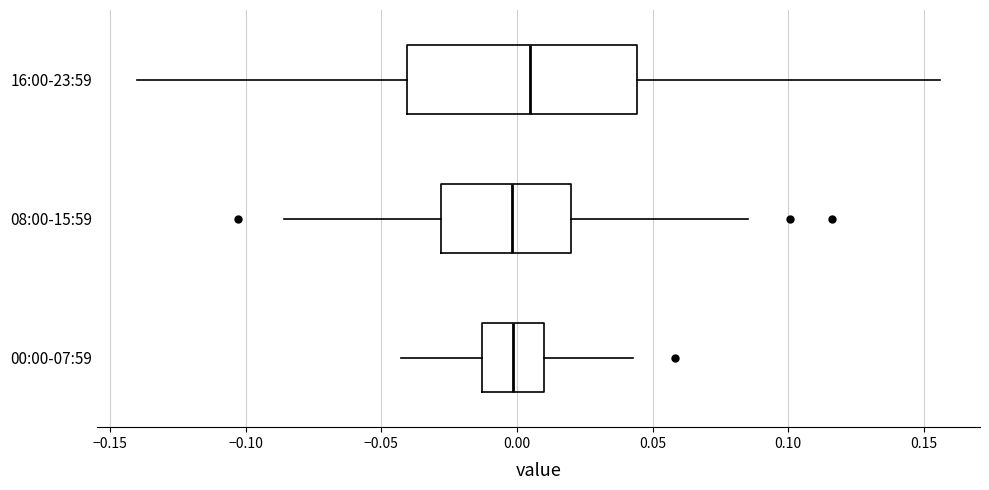

Reading bottom to top, transcribe this box plot: for each box, give where its median line is, the range the box spans, and where its two whiskers end, as read against the x-axis. The values are not printed on the chart, so give them approximately, as read against the axis.

00:00-07:59: median 0.000, box -0.015 to 0.010, whiskers -0.045 to 0.045
08:00-15:59: median 0.000, box -0.030 to 0.020, whiskers -0.085 to 0.085
16:00-23:59: median 0.005, box -0.040 to 0.045, whiskers -0.140 to 0.155